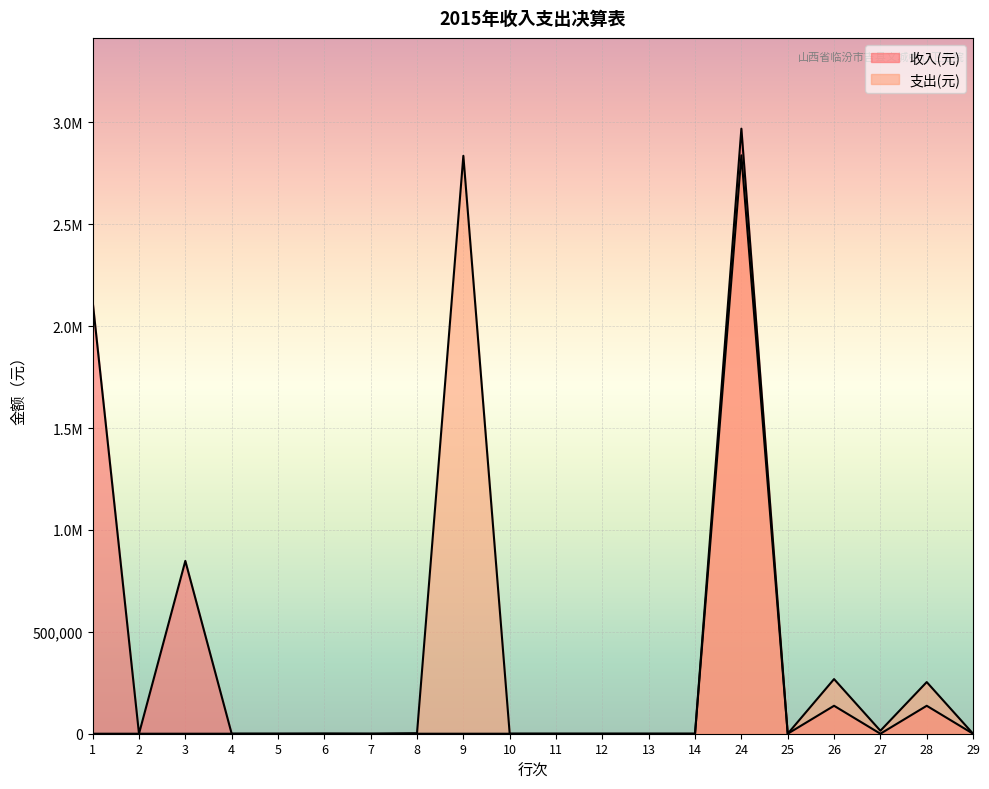

Is it true that 支出(元) equals 0.0 at 6?

True